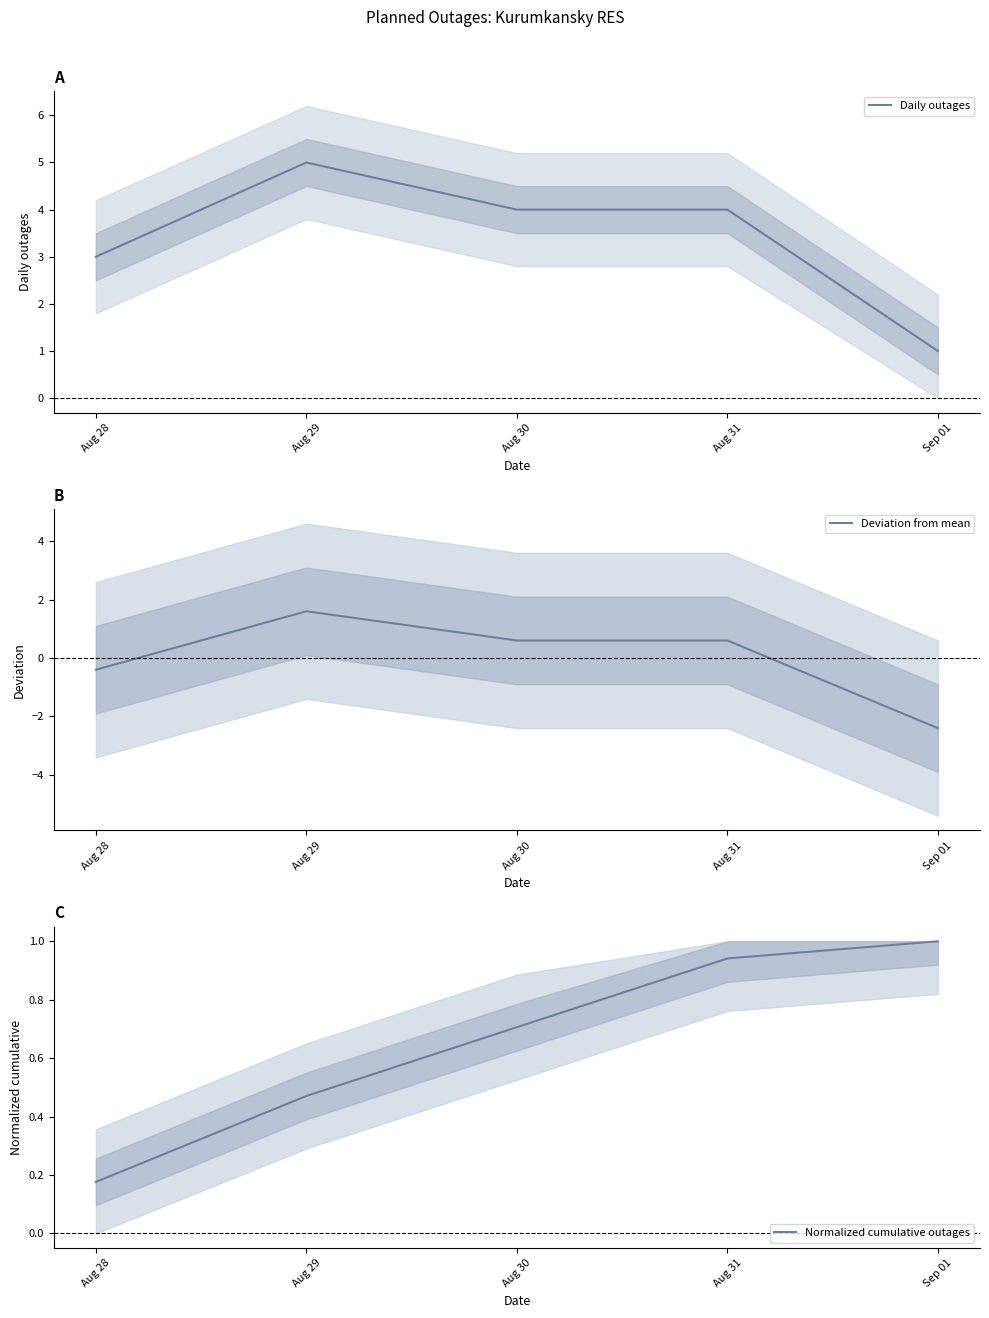

True or false: Deviation from mean has more than 0 points higher than both neighbors.

True